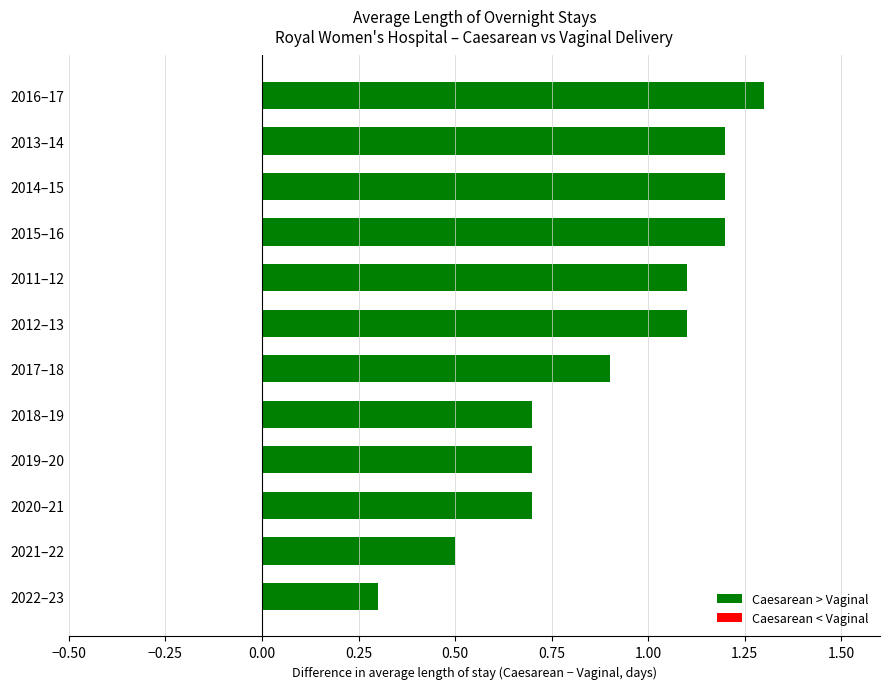

At which category does the chart reach its minimum across all series?

2022–23